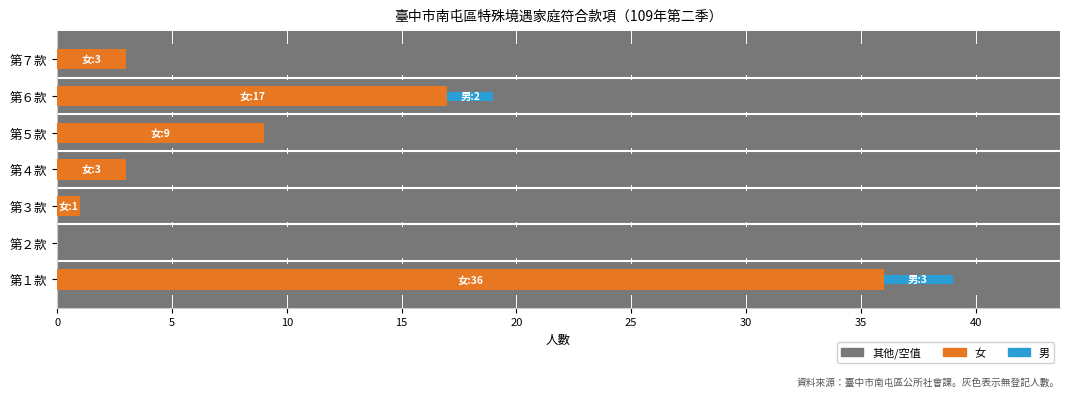

What is the difference between the second highest and minimum values in the 女 series?

17